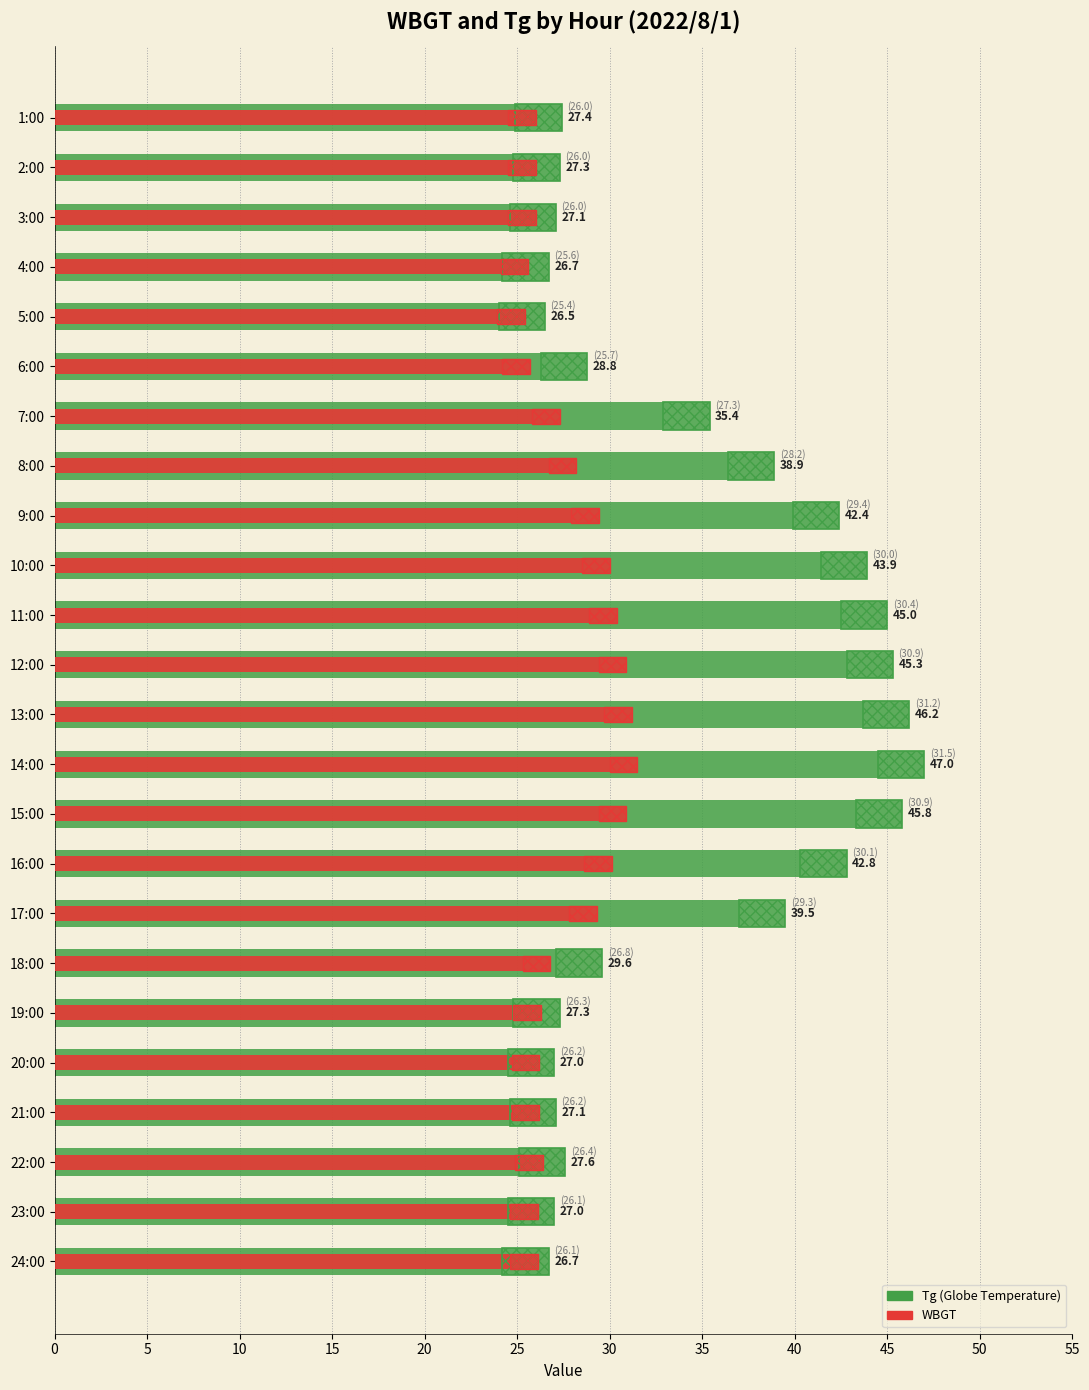

The Tg series shows 51.9 at 18:00. True or false?

False